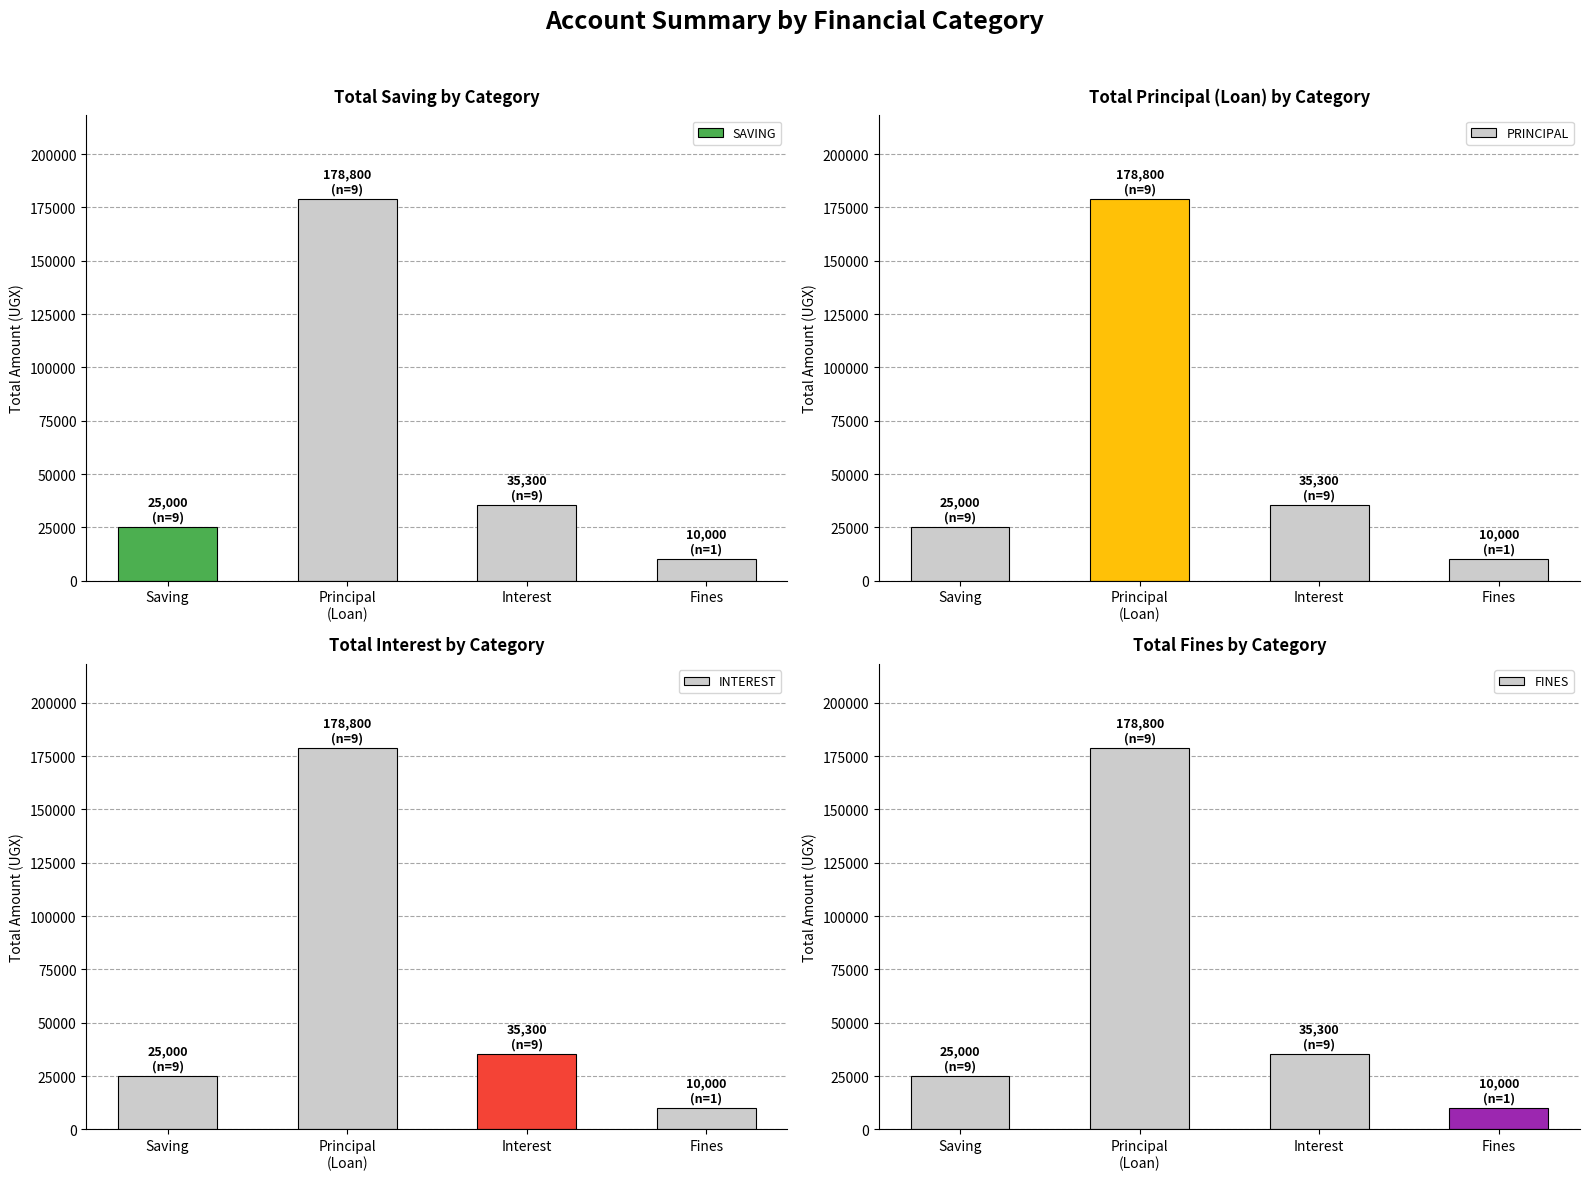

What is the difference between the maximum and minimum values in the SAVING series?

168800